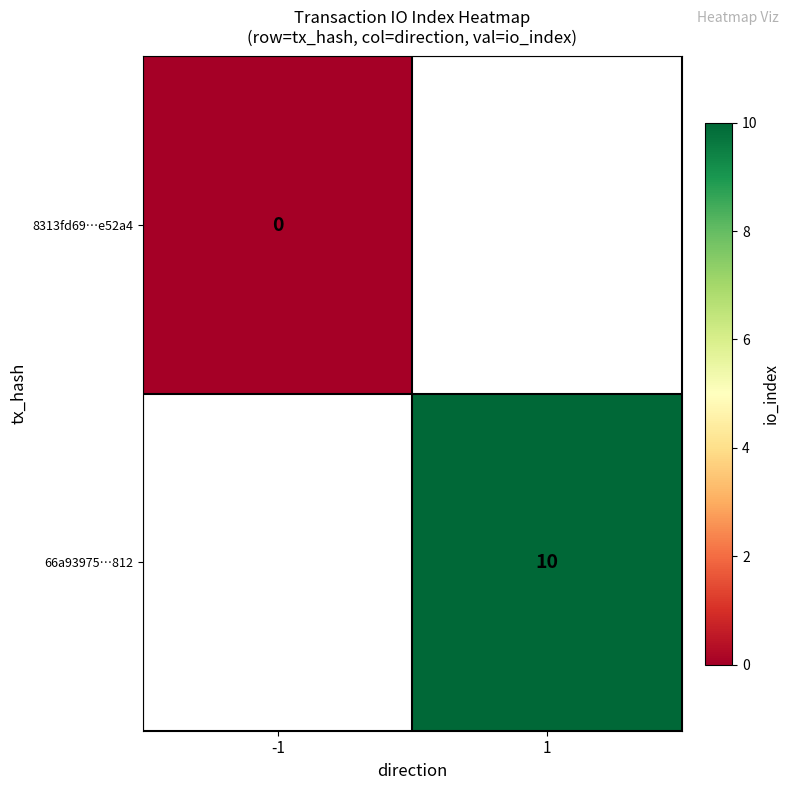

The 66a93975…812 series shows 6 at 1. True or false?

False